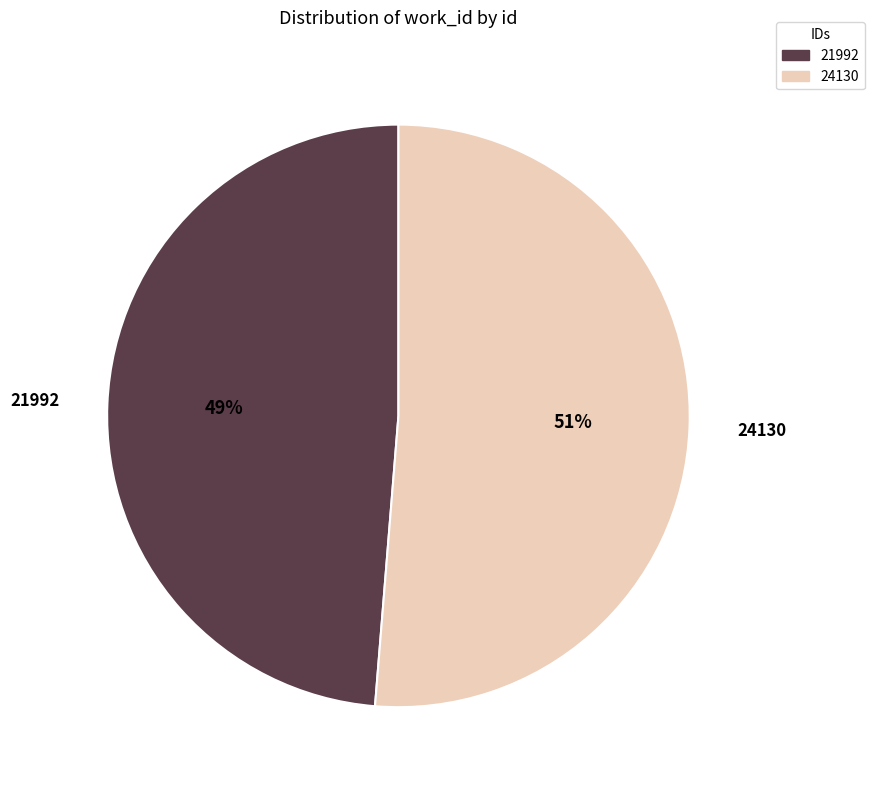

Between 24130 and 21992, which is larger?

24130